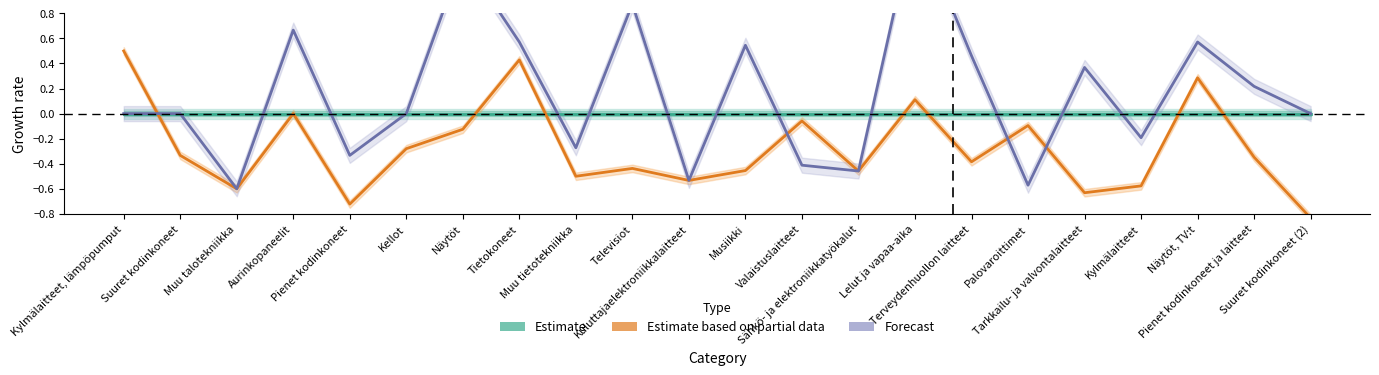

How many positive values does the Estimate based on partial data (2021) series have?

4